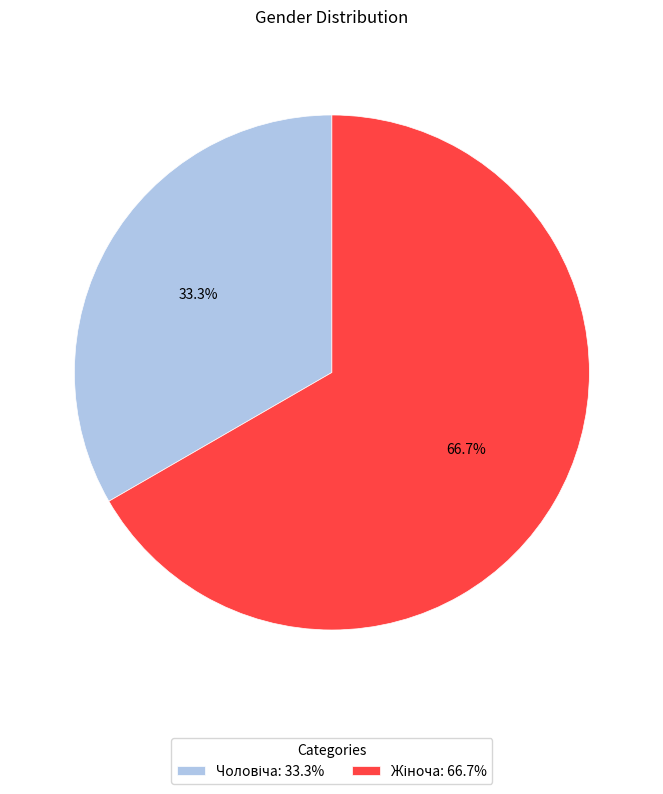

Is there any slice that represents more than half of the pie?

Yes